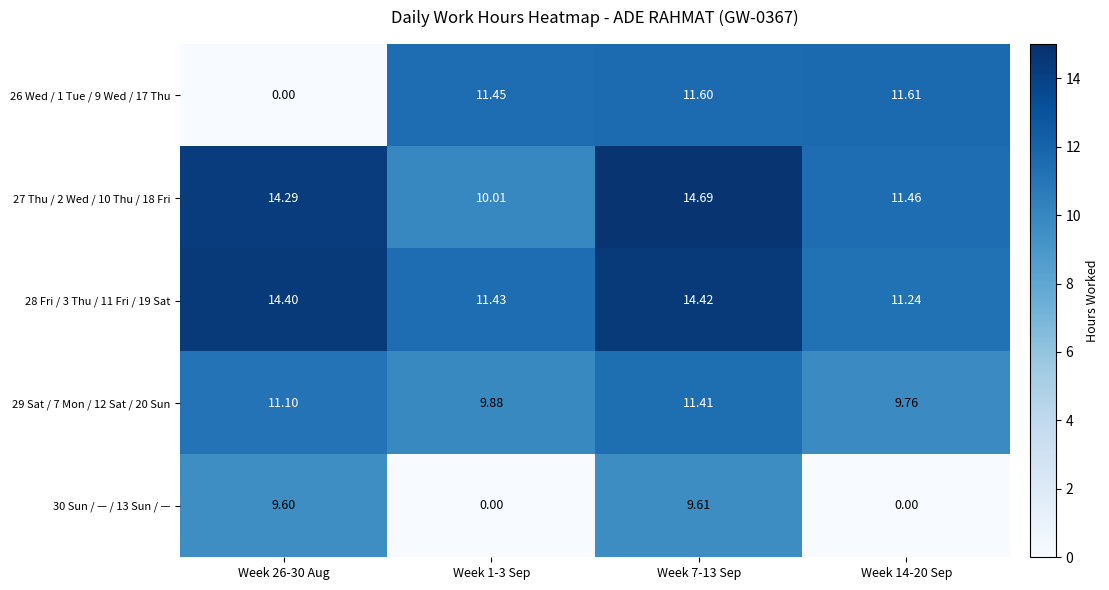

How many positive values does the 30 Sun / — / 13 Sun / — series have?

2